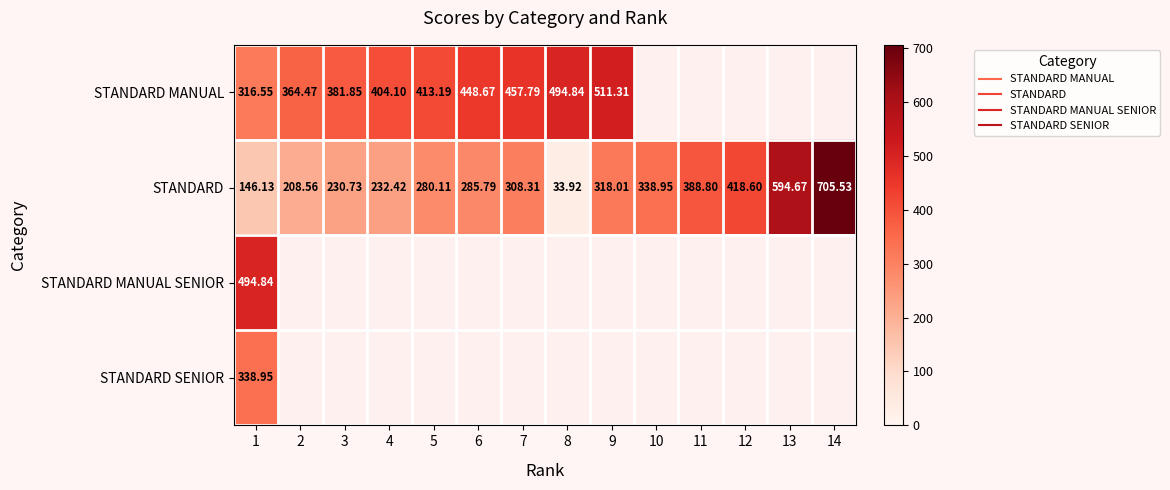

How many values in the STANDARD MANUAL series exceed 494?

2